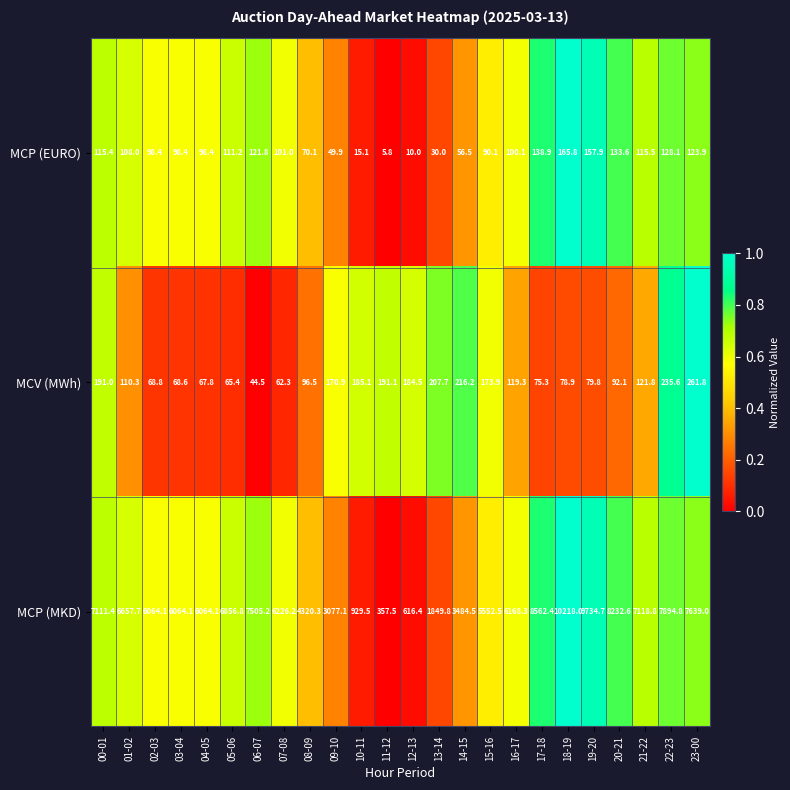

At which category does the chart reach its peak across all series?

18-19